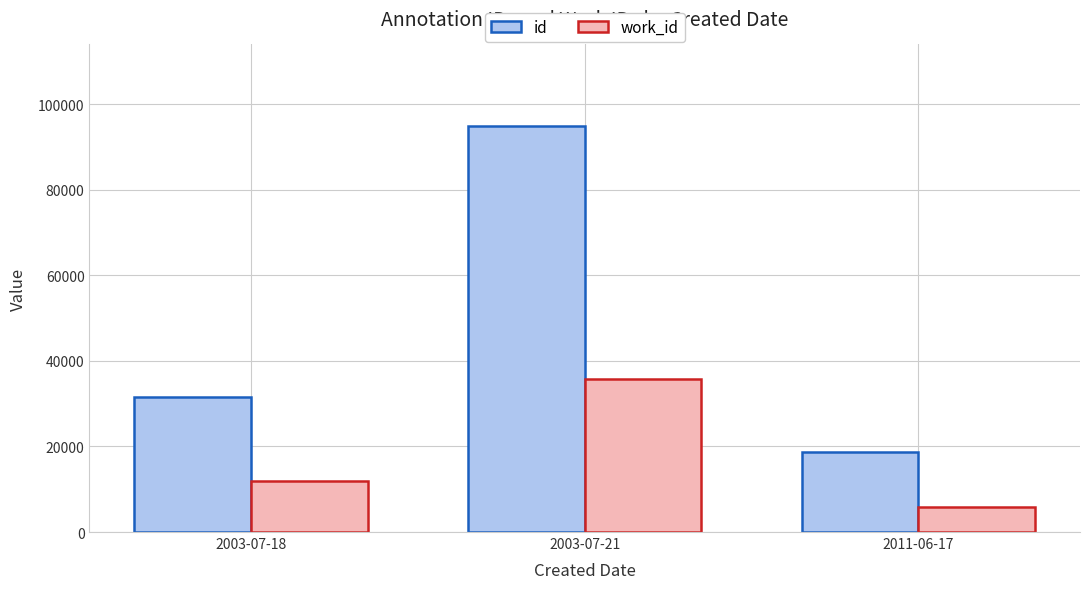

How many distinct data groups are displayed?

2